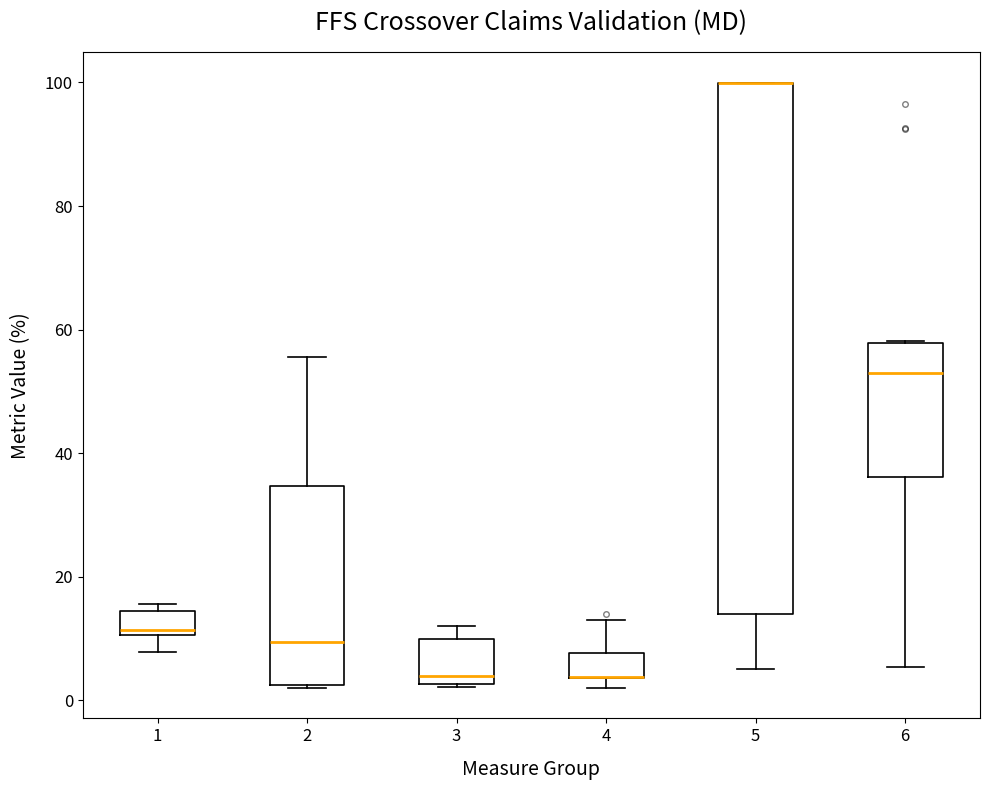

Reading left to right, transcribe this box plot: for each box, give where its median line is, the range the box spans, and where its two whiskers end, as read against the y-axis. The values are not printed on the chart, so give them approximately, as read against the axis.

1: median 12, box 10 to 14, whiskers 8 to 16
2: median 10, box 2 to 34, whiskers 2 to 56
3: median 4, box 2 to 10, whiskers 2 to 12
4: median 4 (drawn on the box's lower edge), box 4 to 8, whiskers 2 to 14
5: median 100 (drawn on the box's upper edge), box 14 to 100, whiskers 6 to 100
6: median 52, box 36 to 58, whiskers 6 to 58